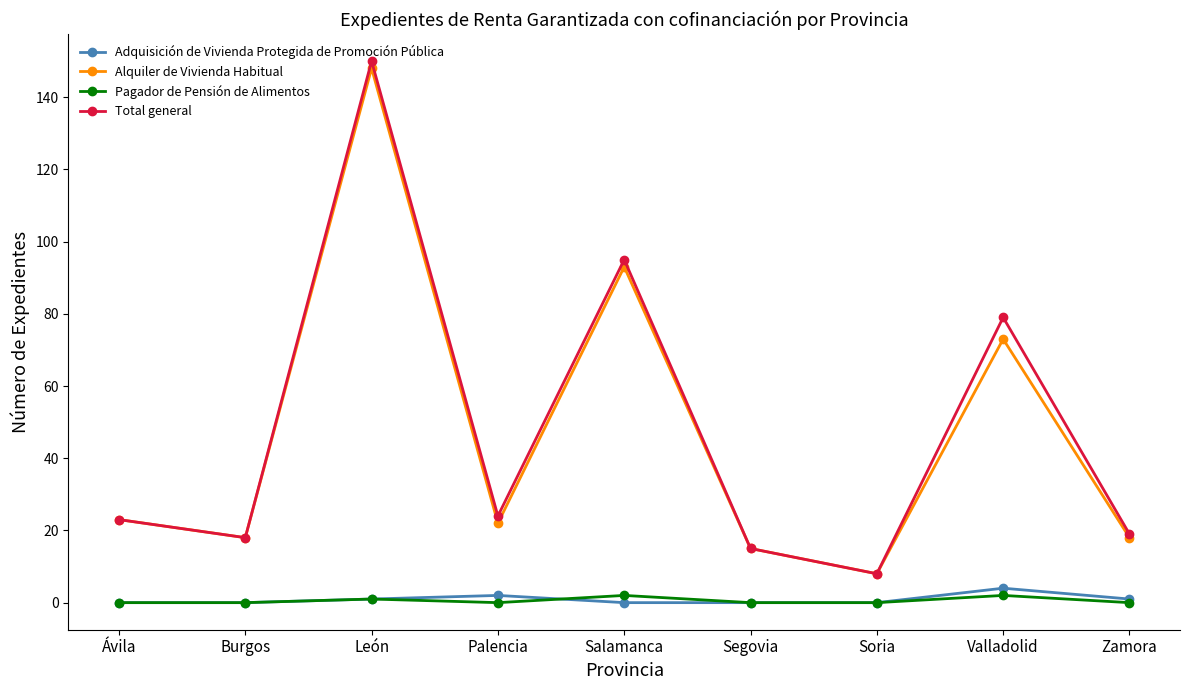

What is the label of the 5th point from the left?

Salamanca